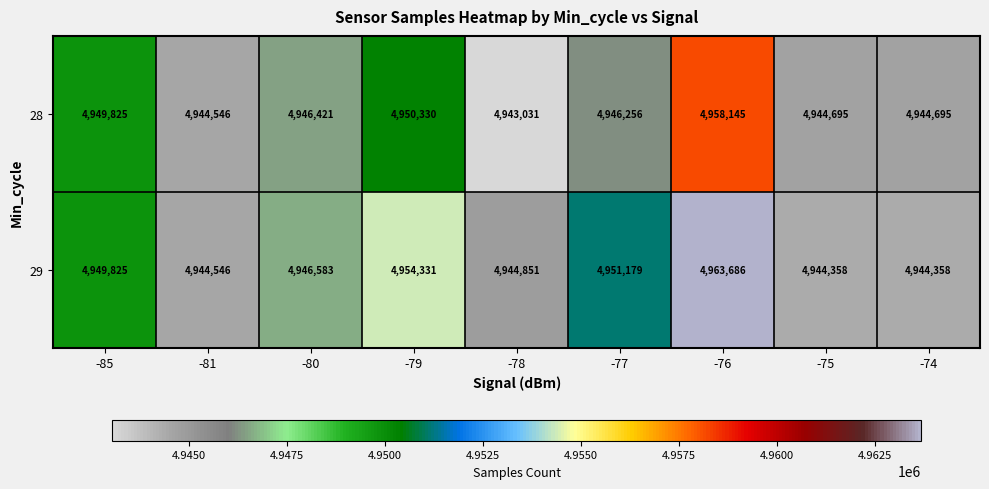

Which series has the widest spread of values?

29